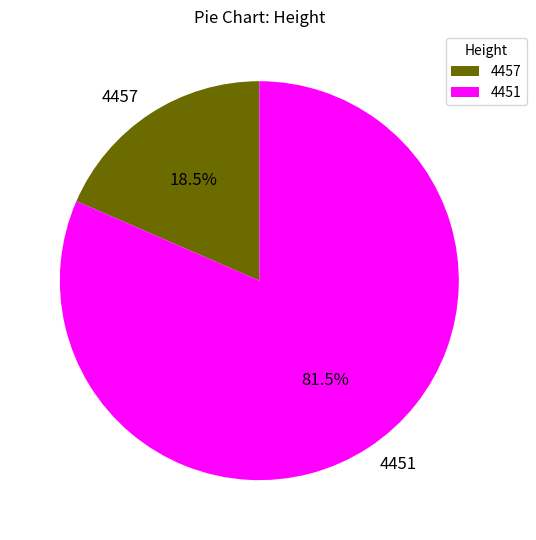

Does 4451 account for over 50% of the chart?

Yes